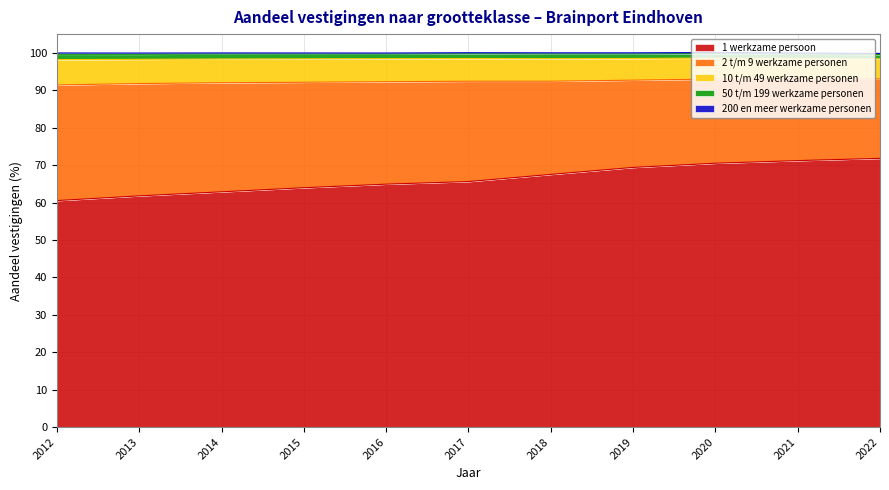

Count the number of categories in the chart.

11